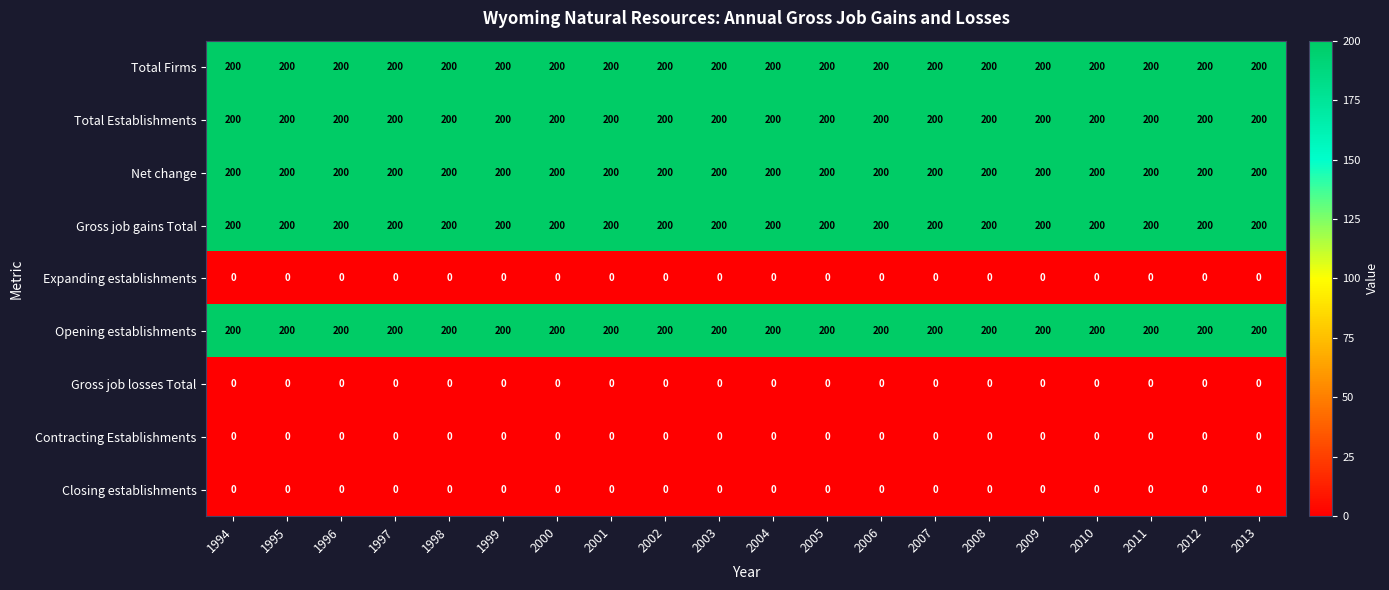

What is the lowest value of the Net change series?

200